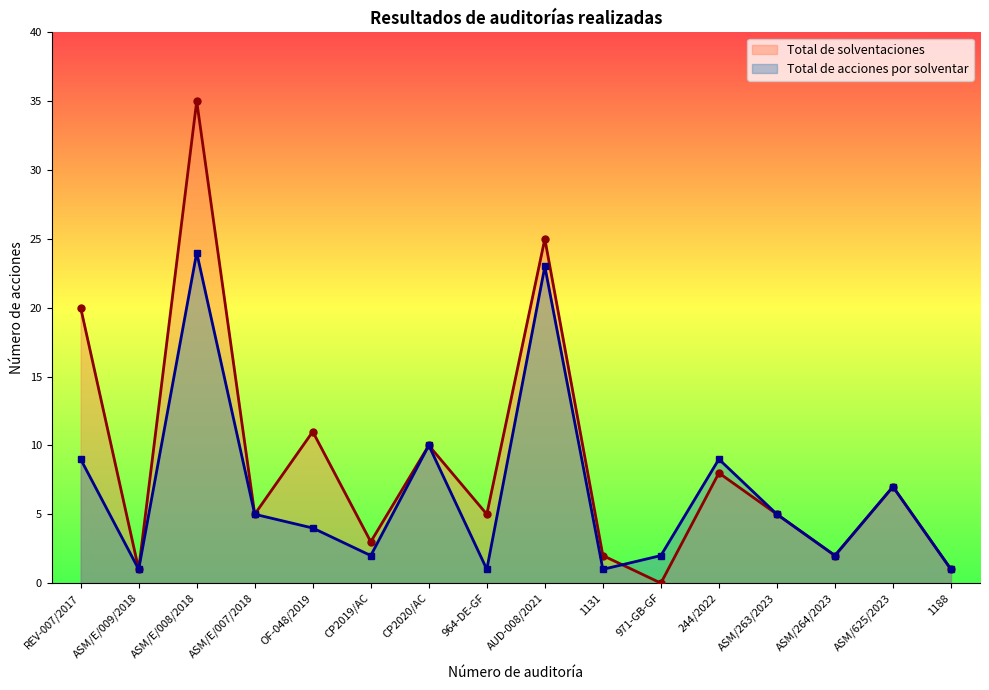

What is the greatest value displayed?

35